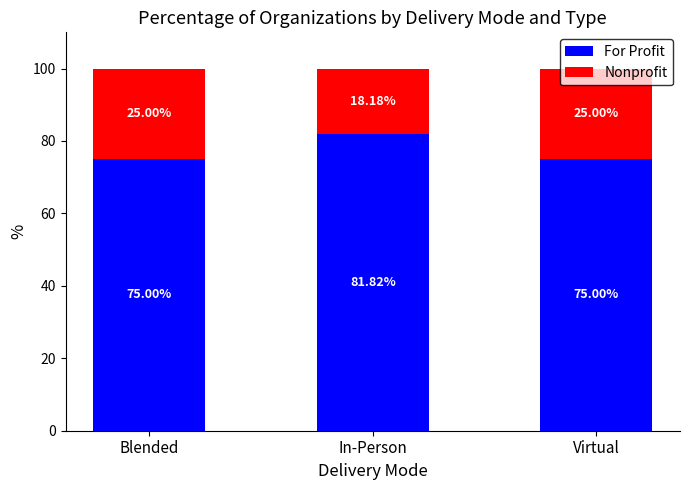

How many bars are there in total?

3